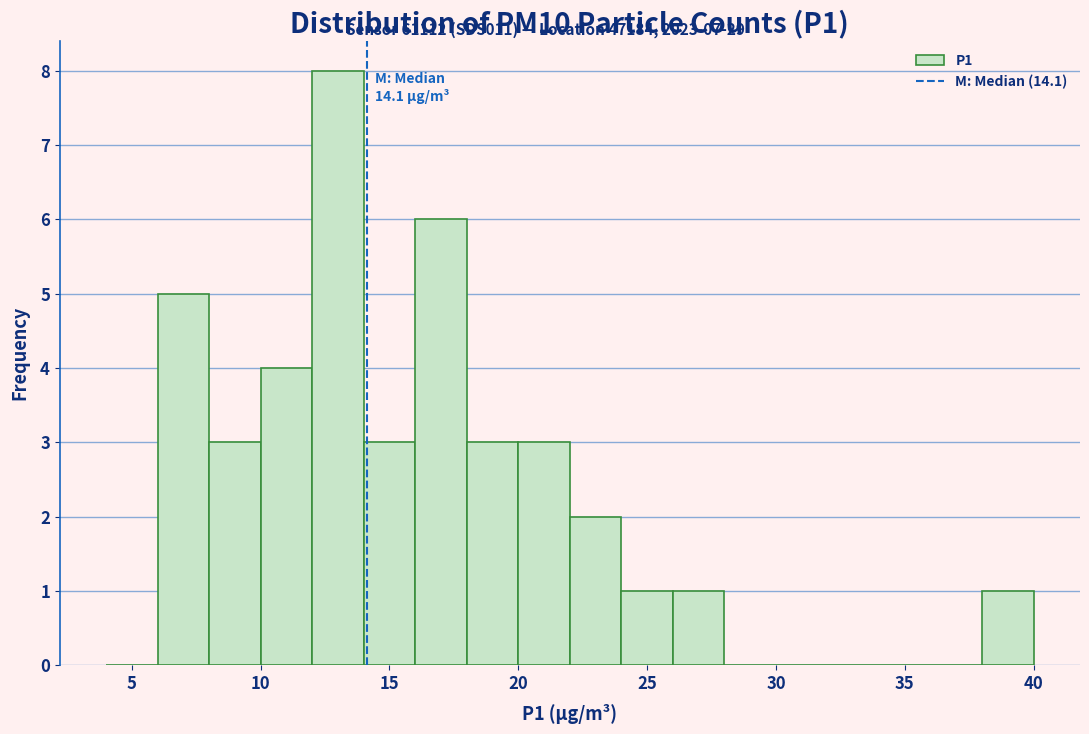

Which range on the x-axis has the tallest bar?

12 to 14